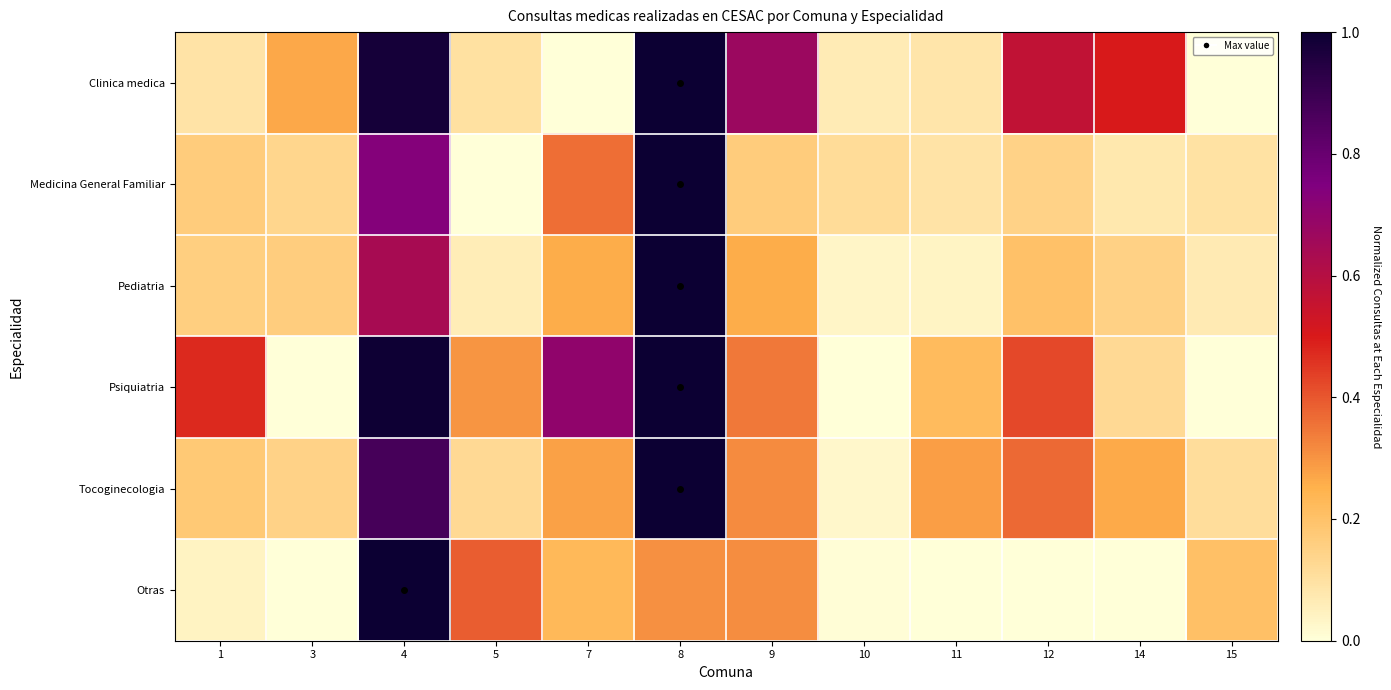

Rank the series by their maximum value, from highest to lowest.

Clinica medica, Medicina General Familiar, Pediatria, Psiquiatria, Tocoginecologia, Otras